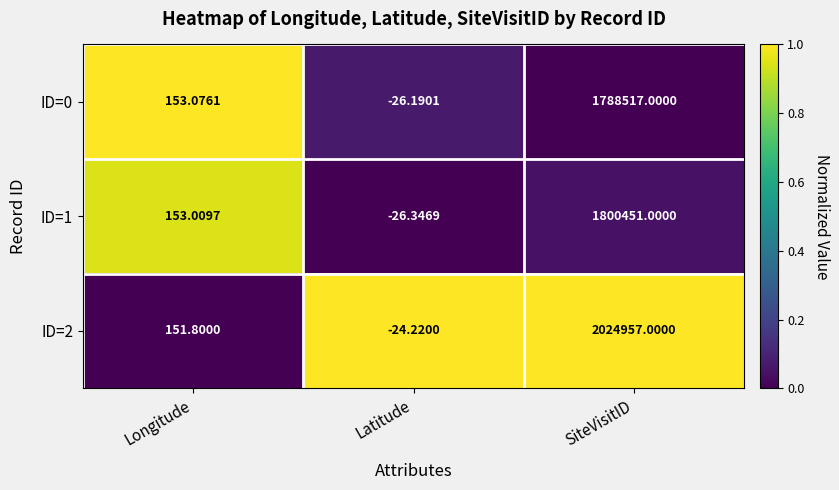

How many categories are shown in the chart?

3